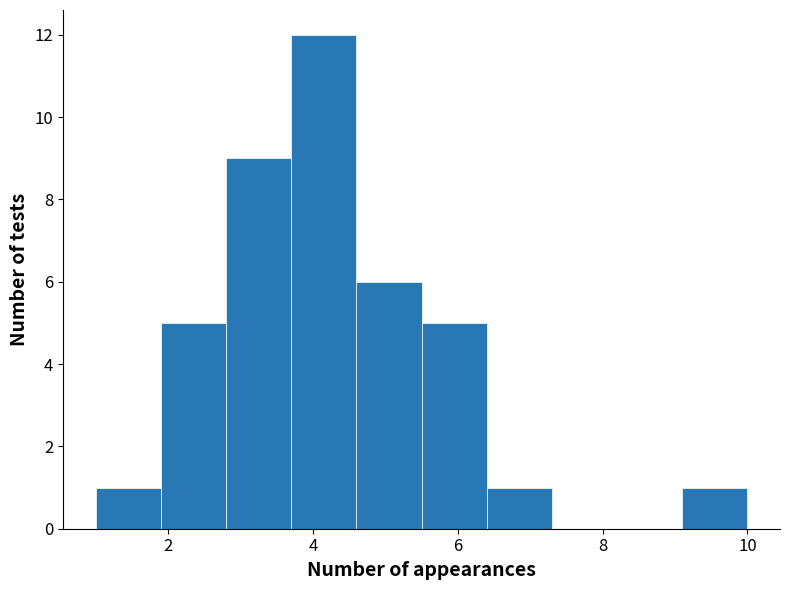

Reading left to right, transcribe this chart: for each bar, give the range it covers on the x-axis and its height. Neither the bar edges nor the heights are printed on the chart, so give them approximately, as read against the axes.

1.0 to 1.9: 1
1.9 to 2.8: 5
2.8 to 3.7: 9
3.7 to 4.6: 12
4.6 to 5.5: 6
5.5 to 6.4: 5
6.4 to 7.3: 1
7.3 to 8.2: 0
8.2 to 9.1: 0
9.1 to 10.0: 1